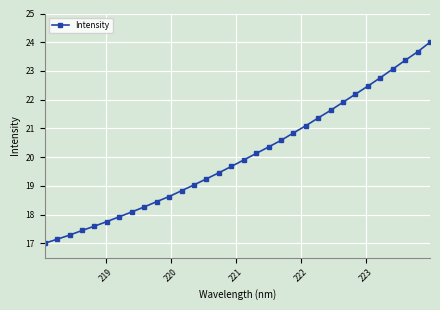

Does the chart have visible grid lines?

Yes